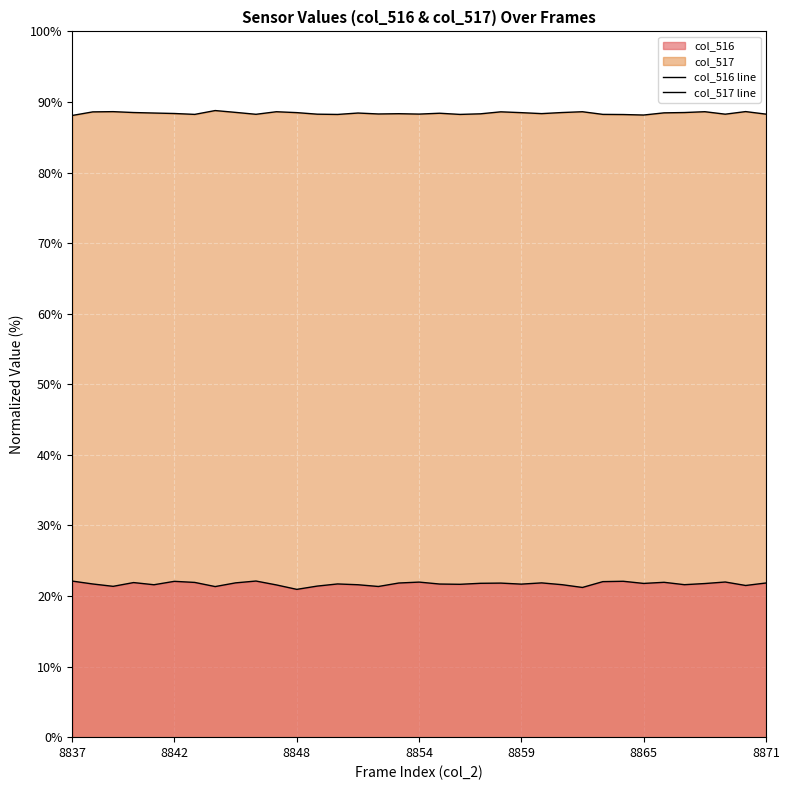

What is the difference between the maximum and minimum values in the col_517 line series?

0.7